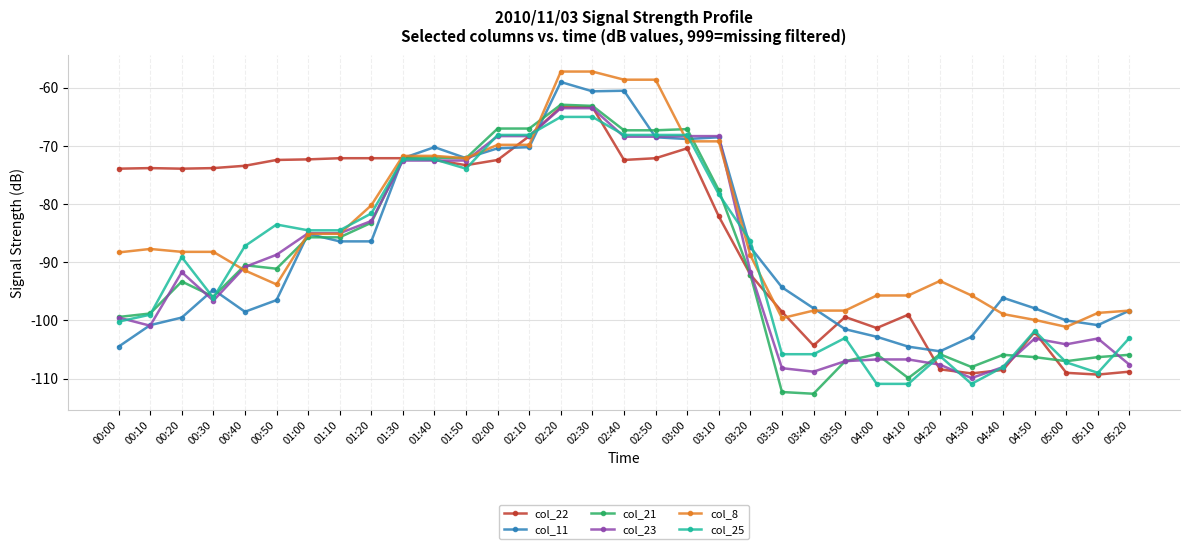

Where is the first local minimum for col_11?

00:40